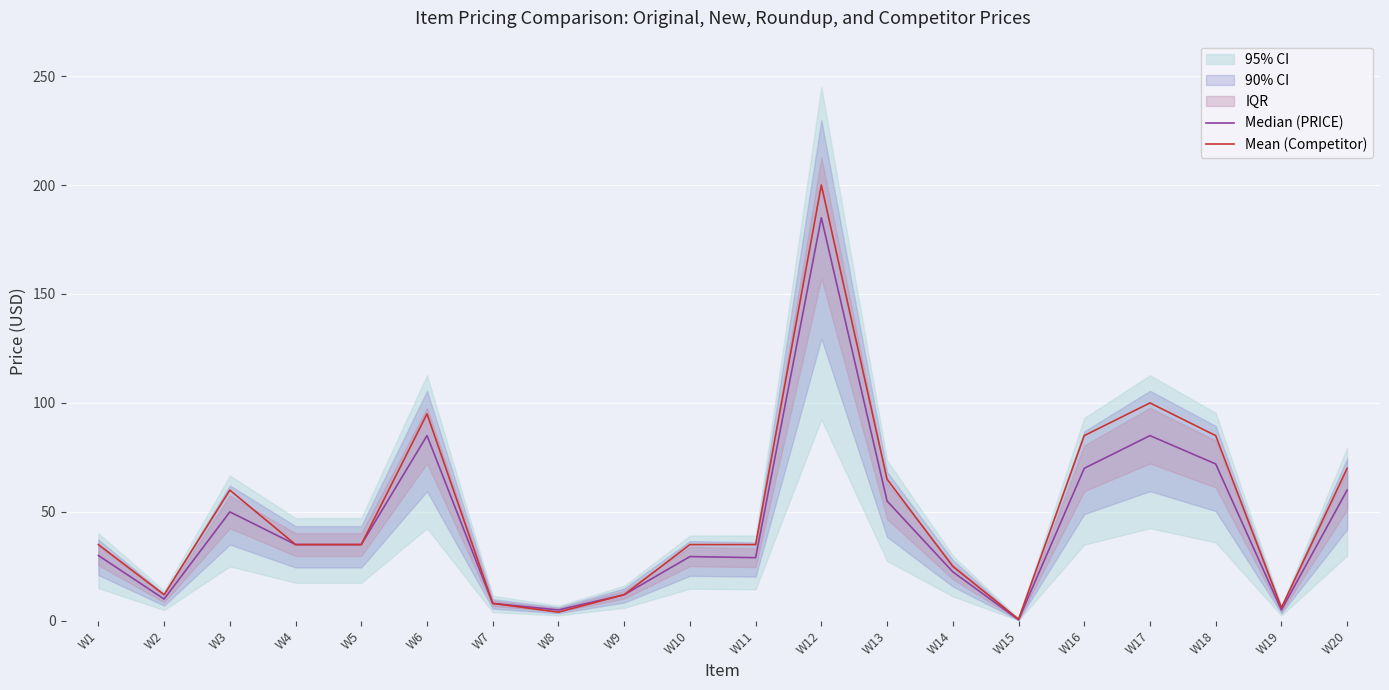

What is the maximum value for Median (PRICE)?

185.0